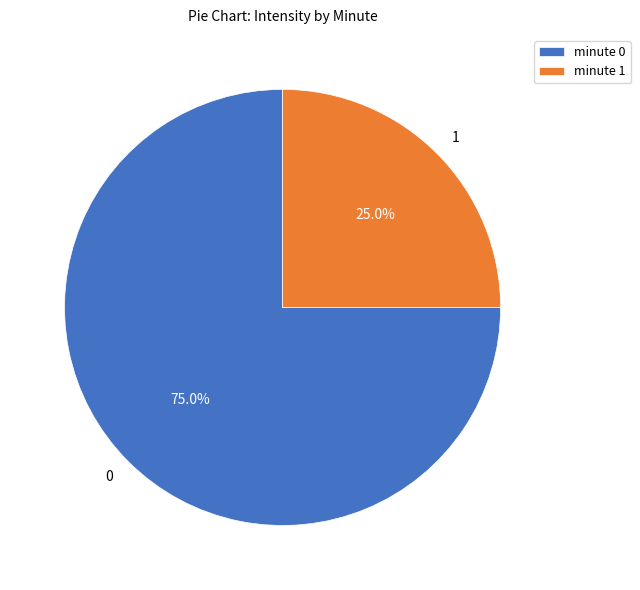

What is the ratio of the value at 1 to the value at 0?

0.3